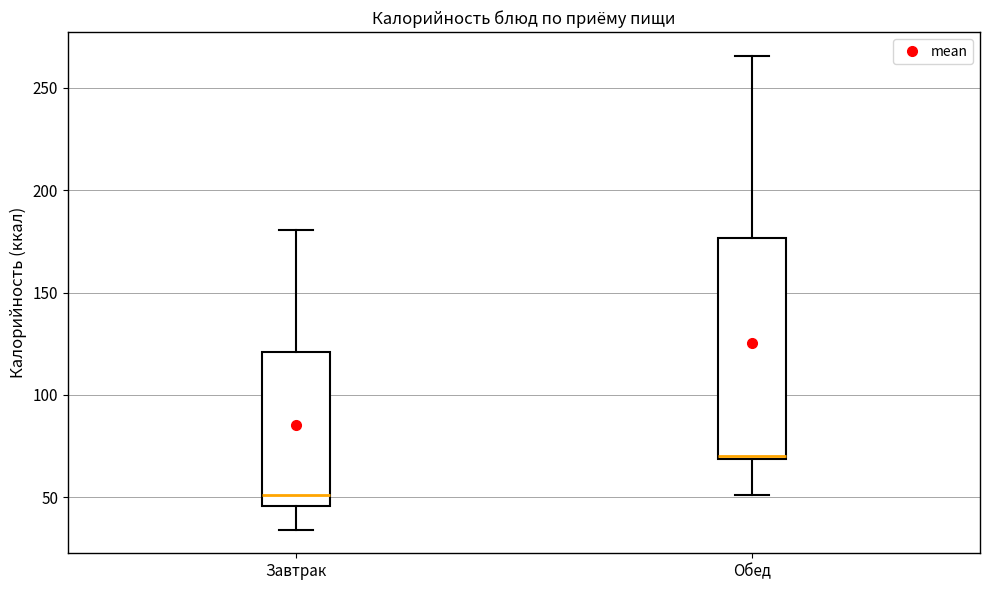

Which box has the lowest median line?

Завтрак